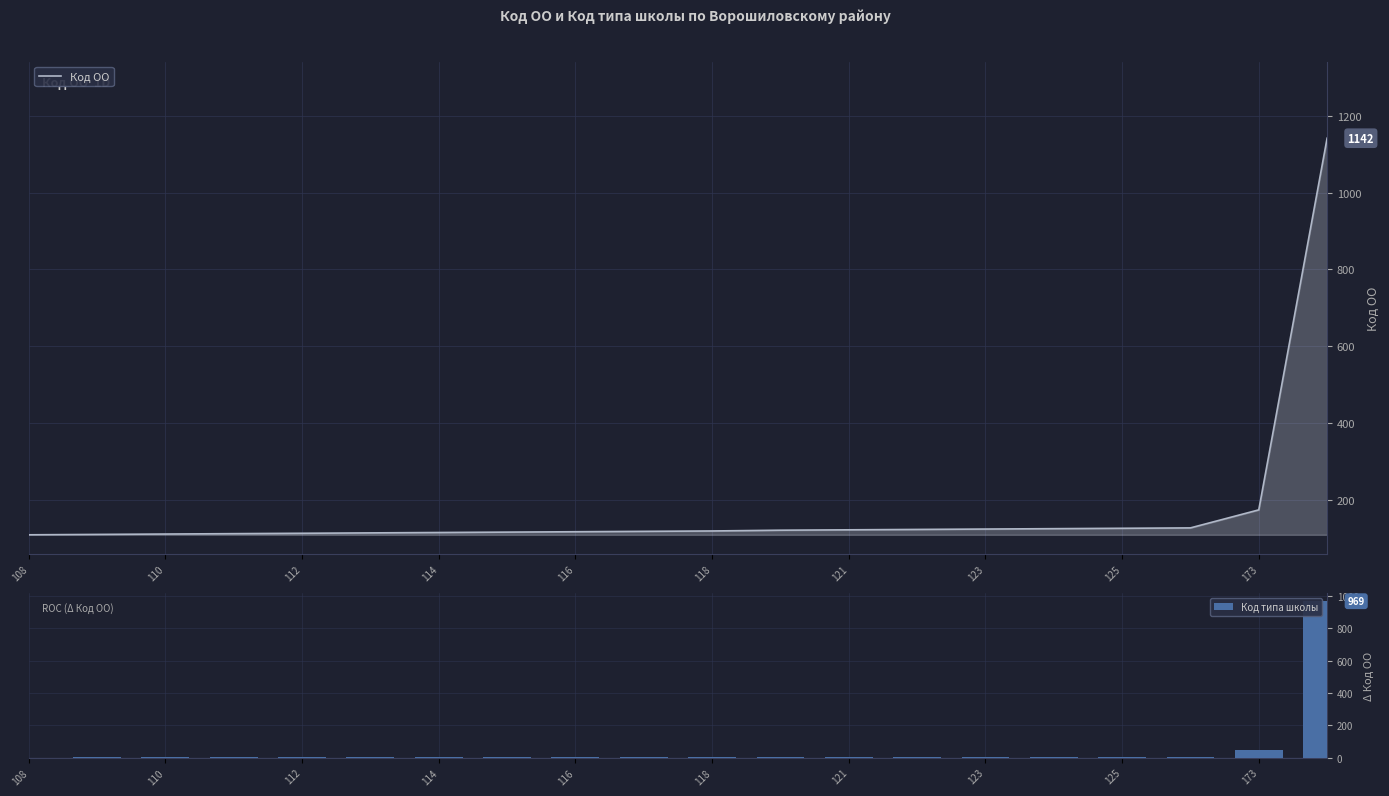

What are all the series names shown in the legend?

Код ОО, Код типа школы